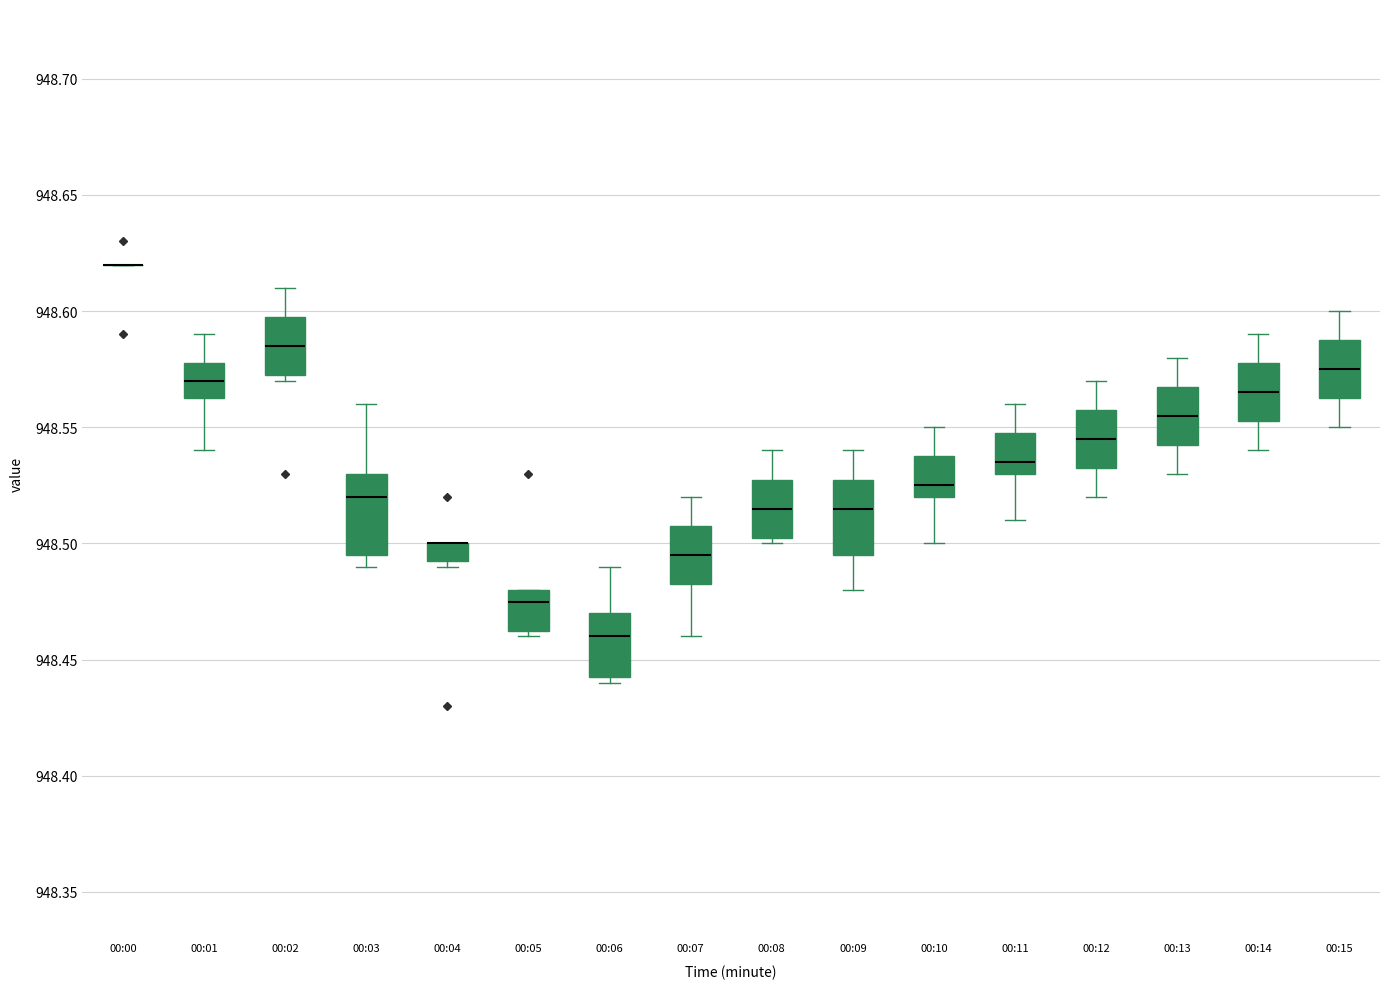

Where does the median line of the box for 00:10 sit on the y-axis? The values are not printed on the chart, so give them approximately, as read against the axis.

948.525